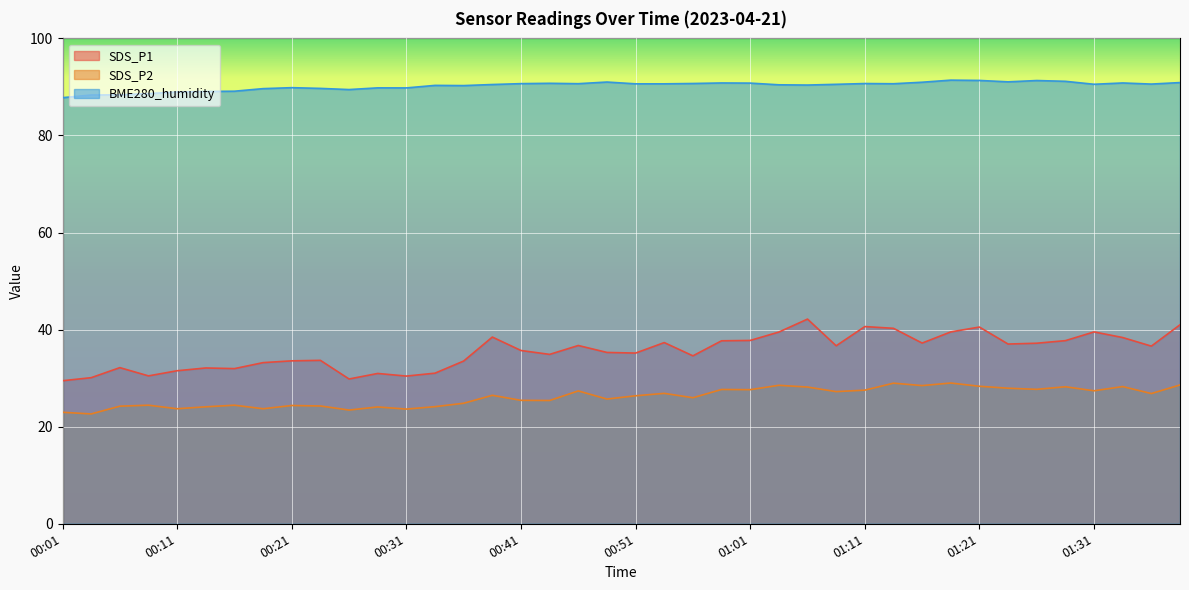

Is it true that SDS_P1 equals 29.5 at 00:01?

True